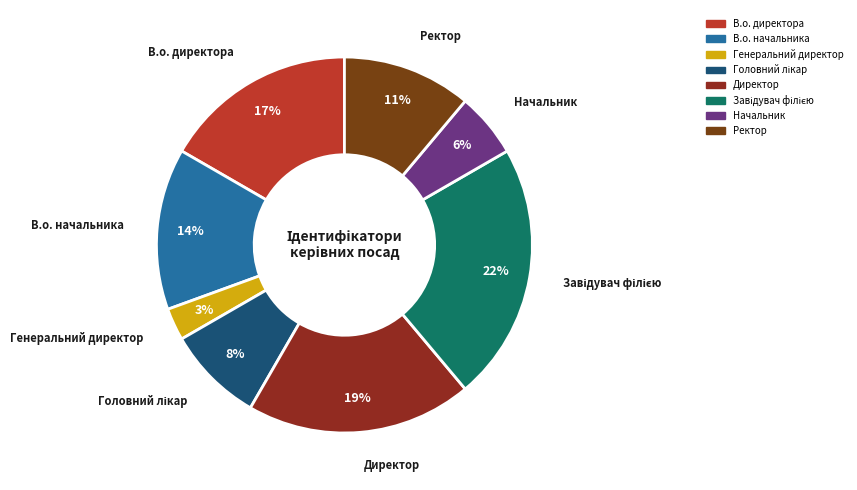

To the nearest percent, what is the difference between the largest and smallest slice percentages?

19%